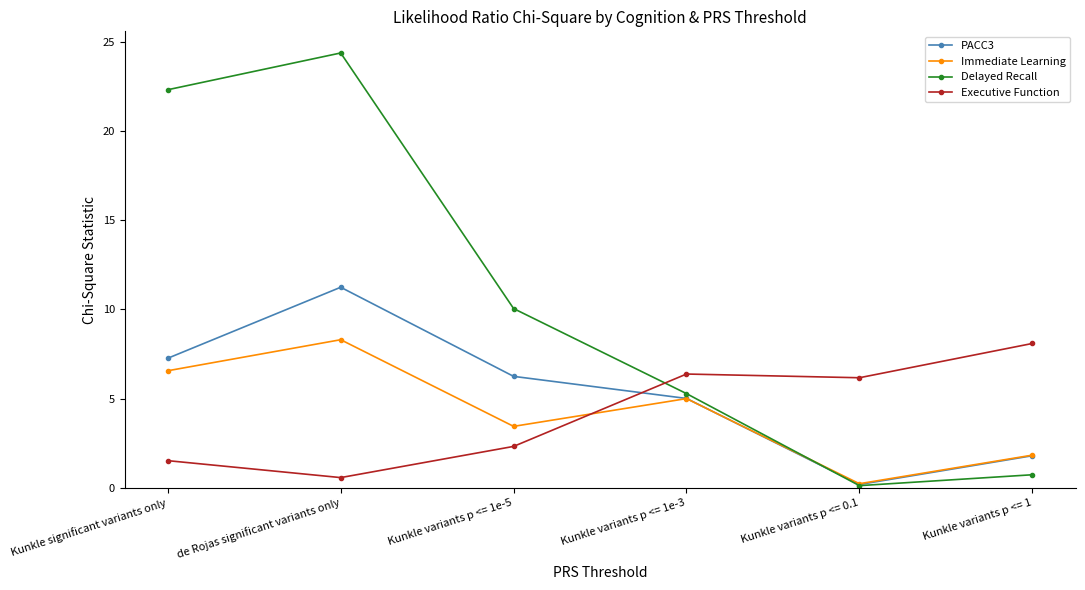

The Immediate Learning series shows 8.9 at Kunkle variants p <= 1e-3. True or false?

False